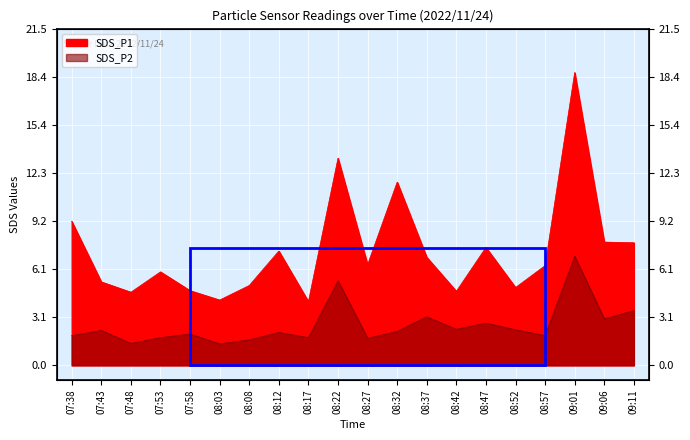

How many interior local valleys does the SDS_P1 series have?

6